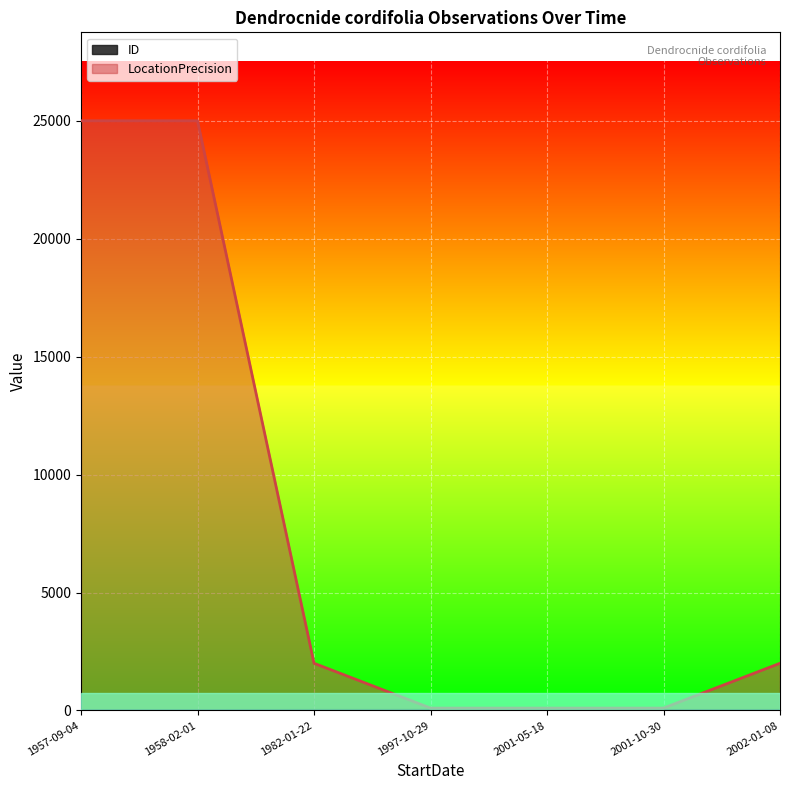

The value of LocationPrecision at 1958-02-01 is 9982. True or false?

False